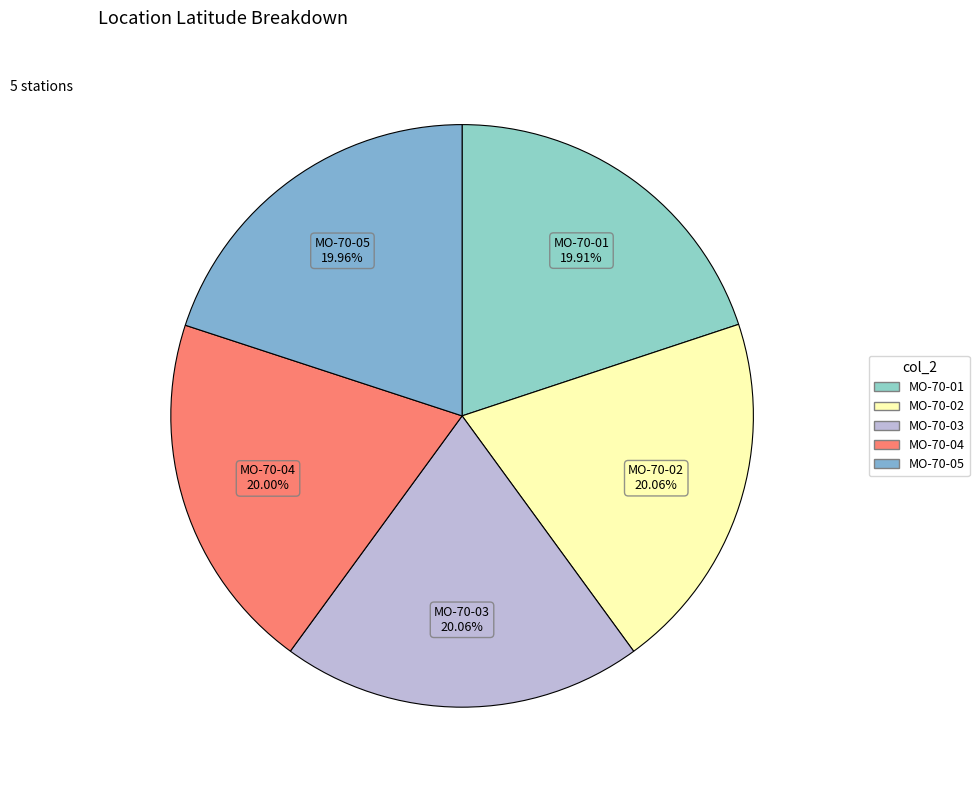

How many segments does this pie chart have?

5